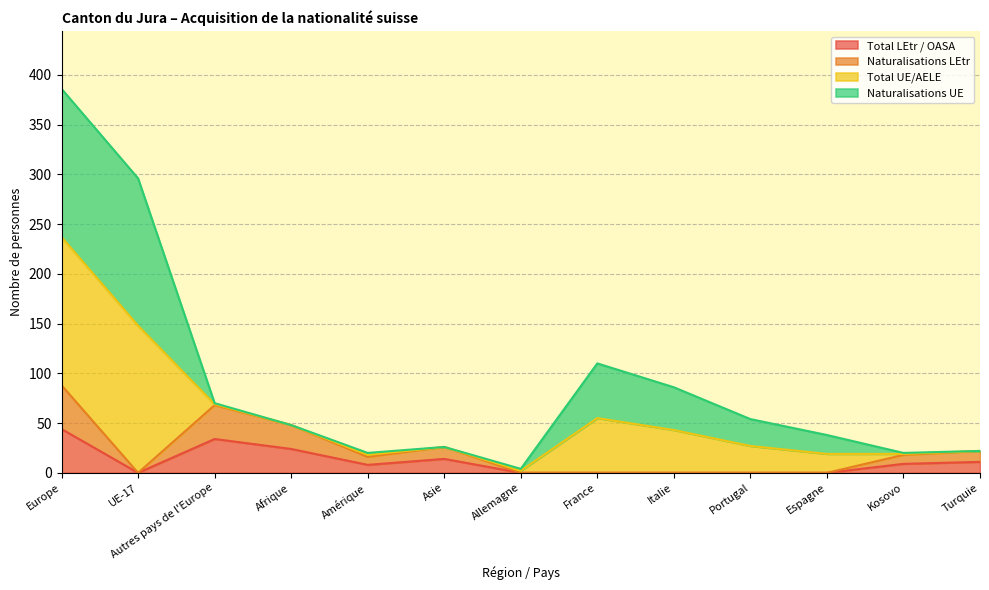

Is the value of Total LEtr / OASA at Turquie greater than the value of Naturalisations LEtr at Espagne?

Yes